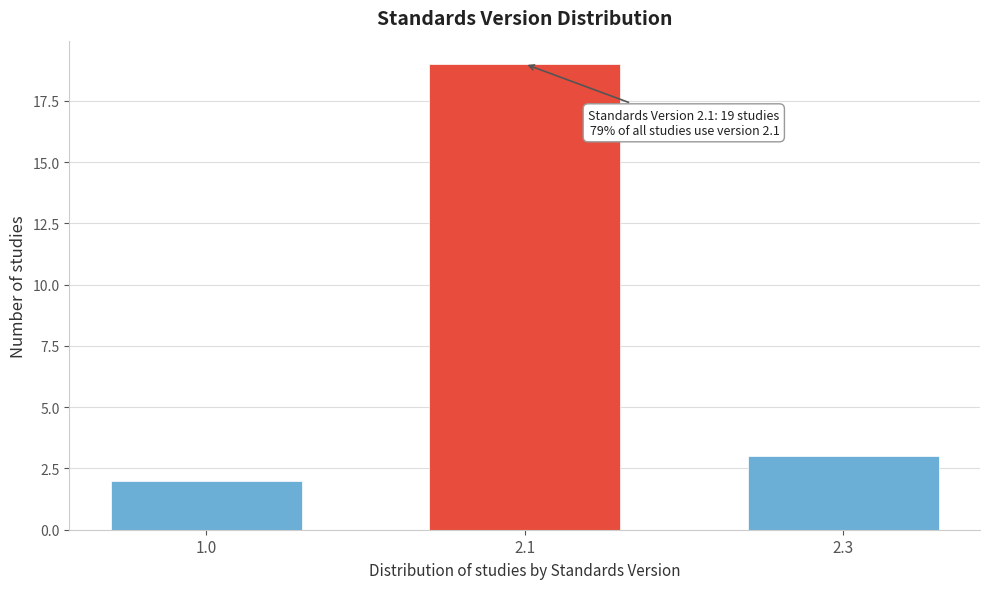

Reading right to left, transcribe all the data shown in this chart.

3	19	2